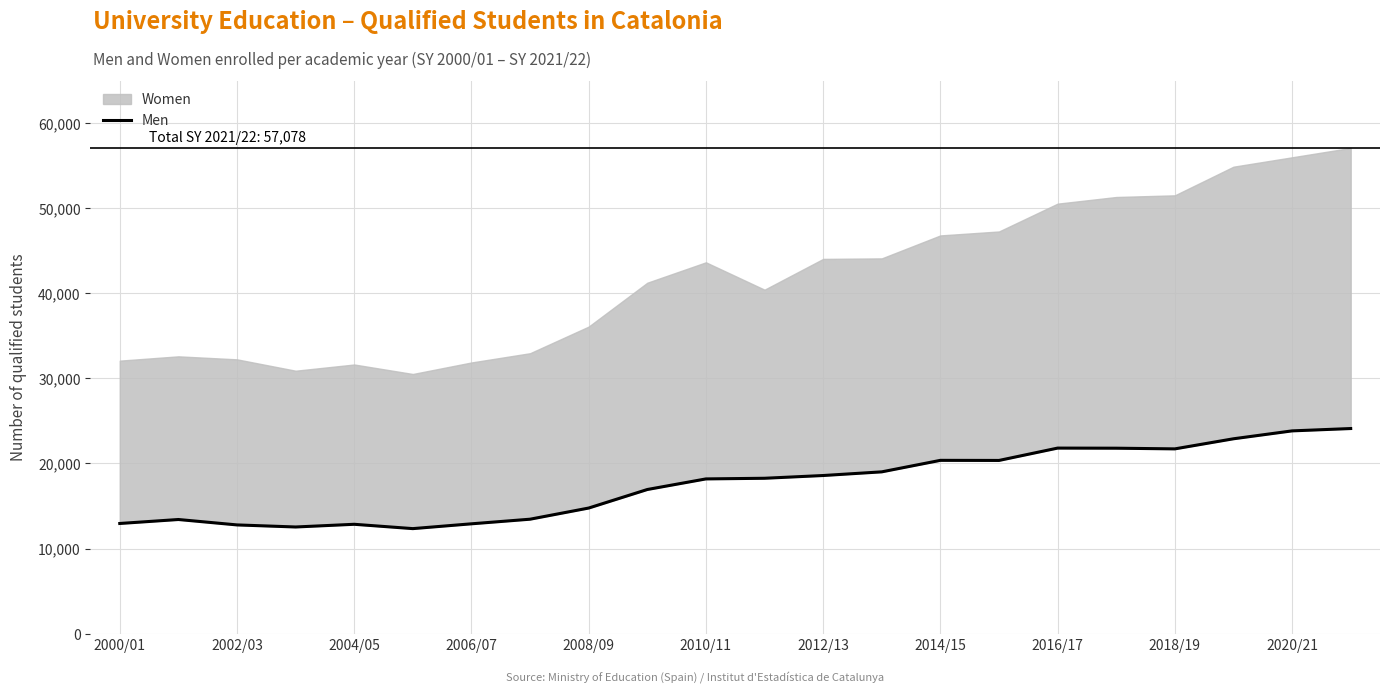

Does the chart display data point markers on the line(s)?

No